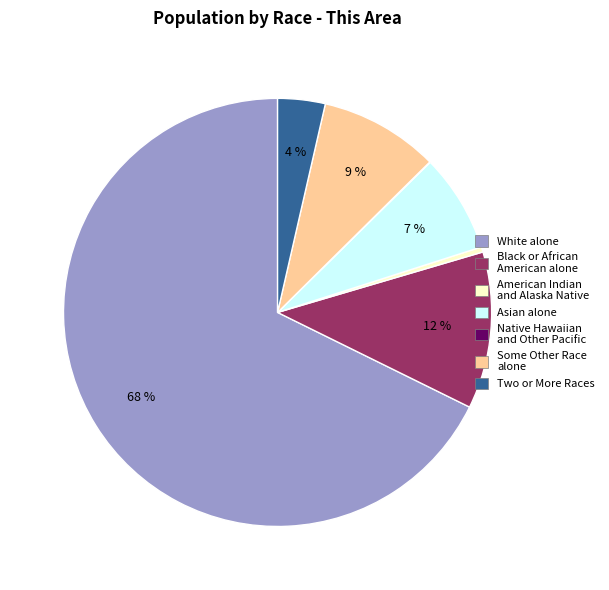

To the nearest percent, what is the difference between the largest and smallest slice percentages?

68%